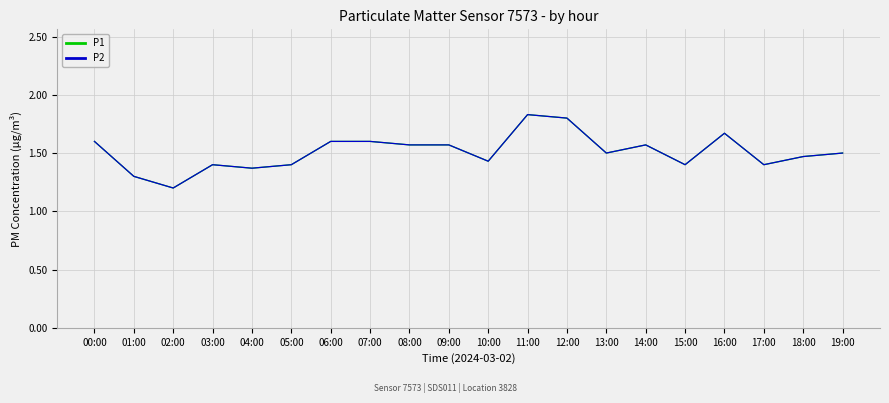

Is this an area chart (filled region under the line)?

No